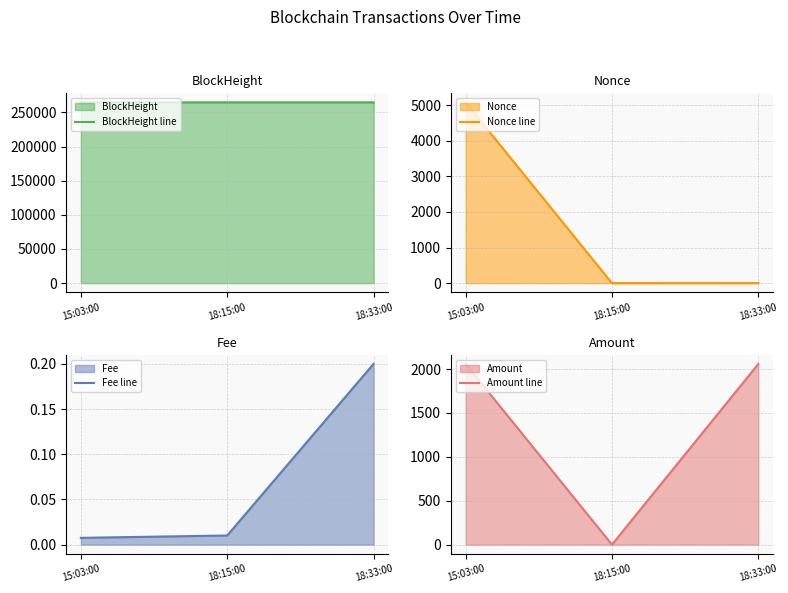

At 18:33:00, list the series in order from largest to smallest.

BlockHeight line, Amount line, Nonce line, Fee line